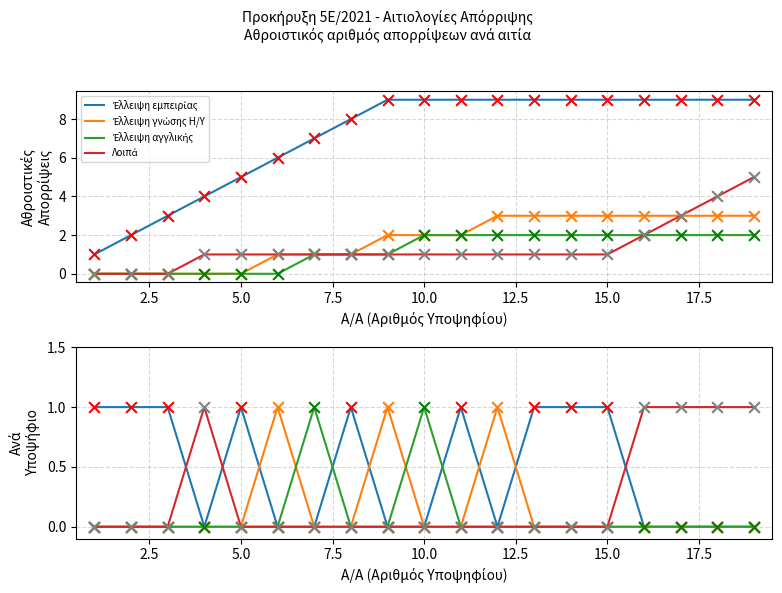

What are all the series names shown in the legend?

Έλλειψη εμπειρίας, Έλλειψη γνώσης Η/Υ, Έλλειψη αγγλικής, Λοιπά